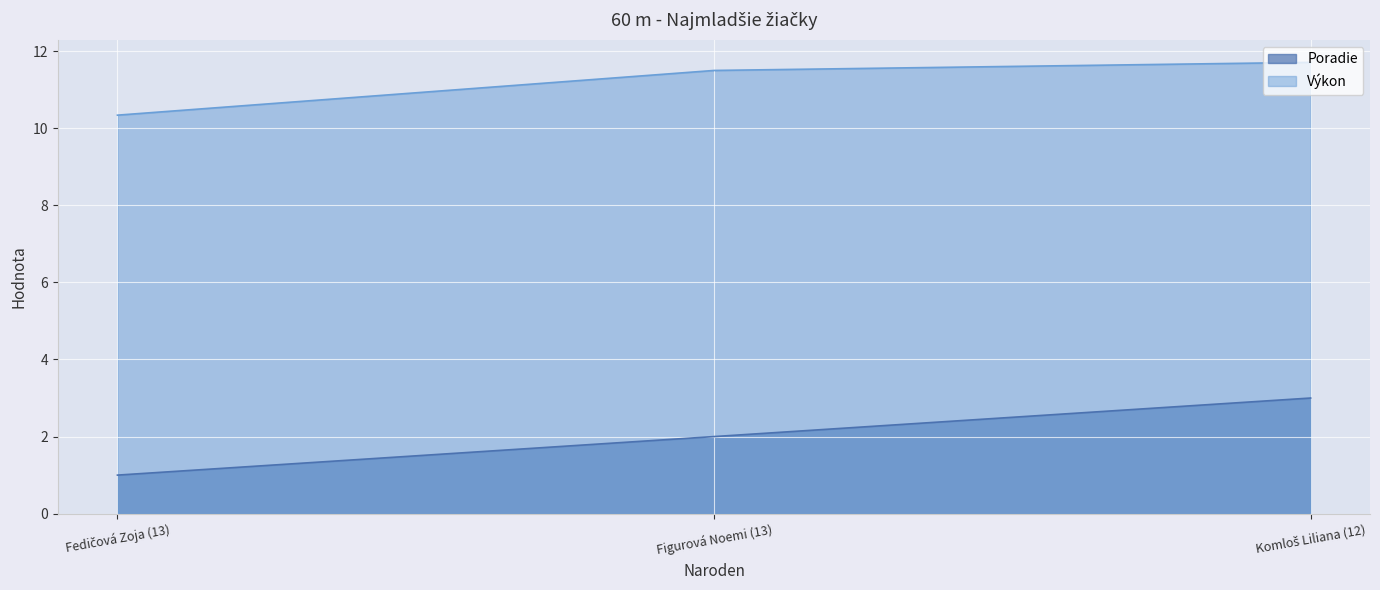

True or false: Poradie has a value of 0.6 at Figurová Noemi (13).

False